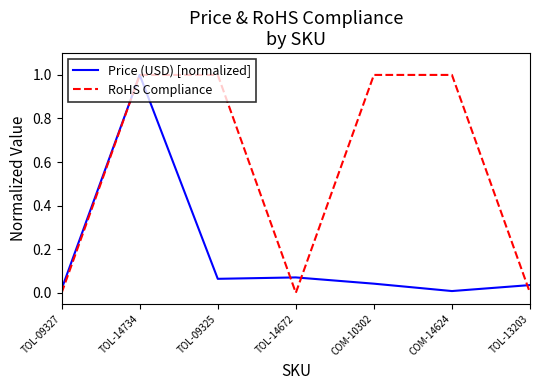

What position from the right is TOL-13203?

1